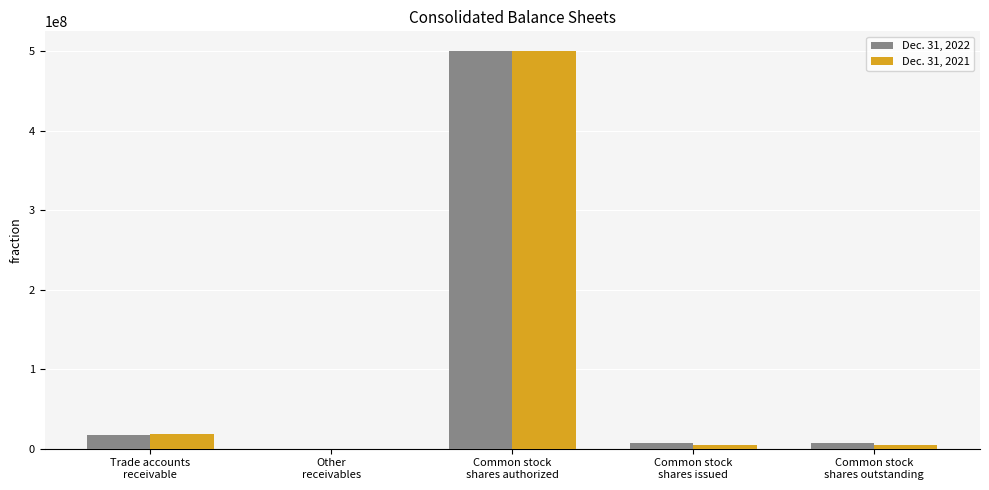

What is the maximum value shown in the chart?

500000000